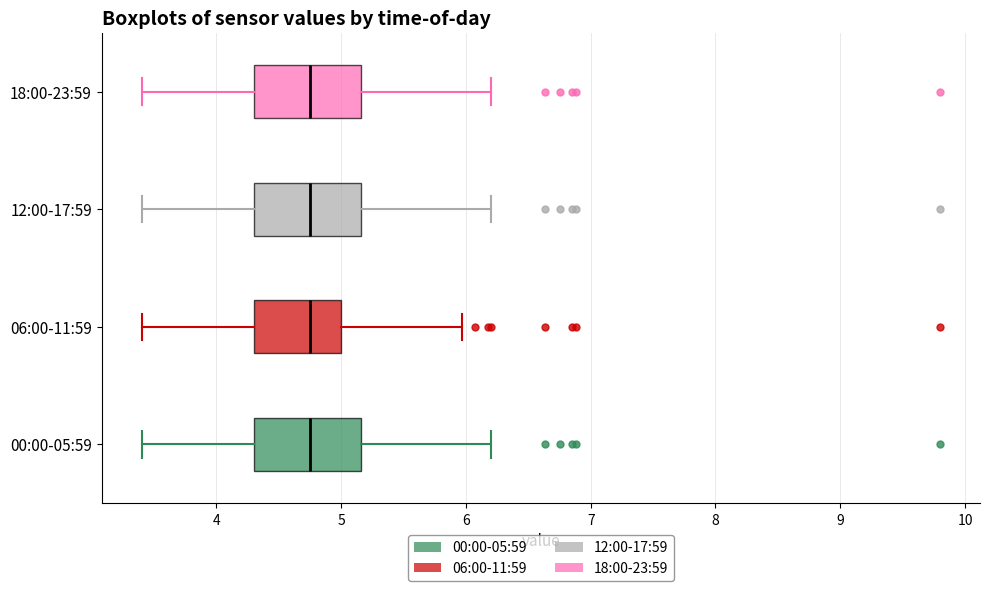

Reading bottom to top, transcribe this box plot: for each box, give where its median line is, the range the box spans, and where its two whiskers end, as read against the x-axis. The values are not printed on the chart, so give them approximately, as read against the axis.

00:00-05:59: median 4.8, box 4.3 to 5.2, whiskers 3.4 to 6.2
06:00-11:59: median 4.8, box 4.3 to 5.0, whiskers 3.4 to 6.0
12:00-17:59: median 4.8, box 4.3 to 5.2, whiskers 3.4 to 6.2
18:00-23:59: median 4.8, box 4.3 to 5.2, whiskers 3.4 to 6.2